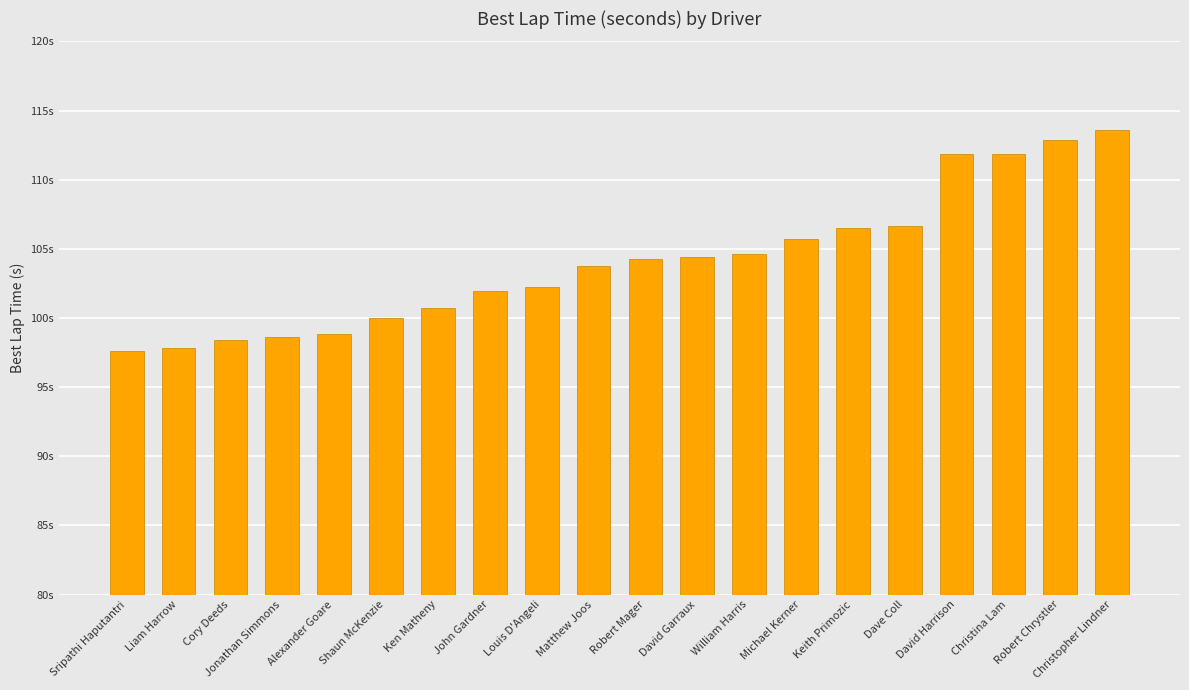

What is the value of the 5th bar from the left?

98.8